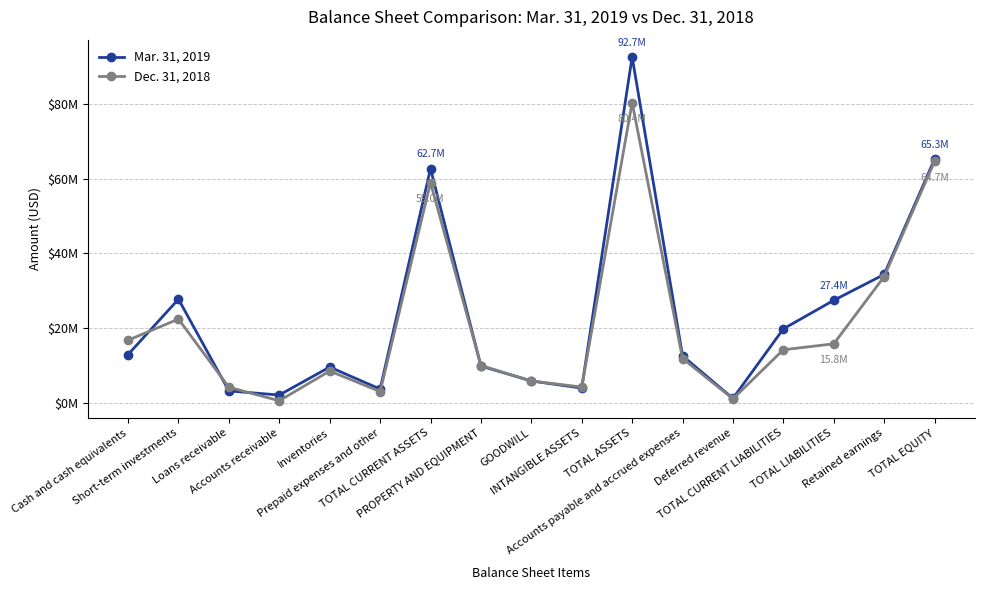

List the series in order of their peak value, lowest first.

Dec. 31, 2018, Mar. 31, 2019